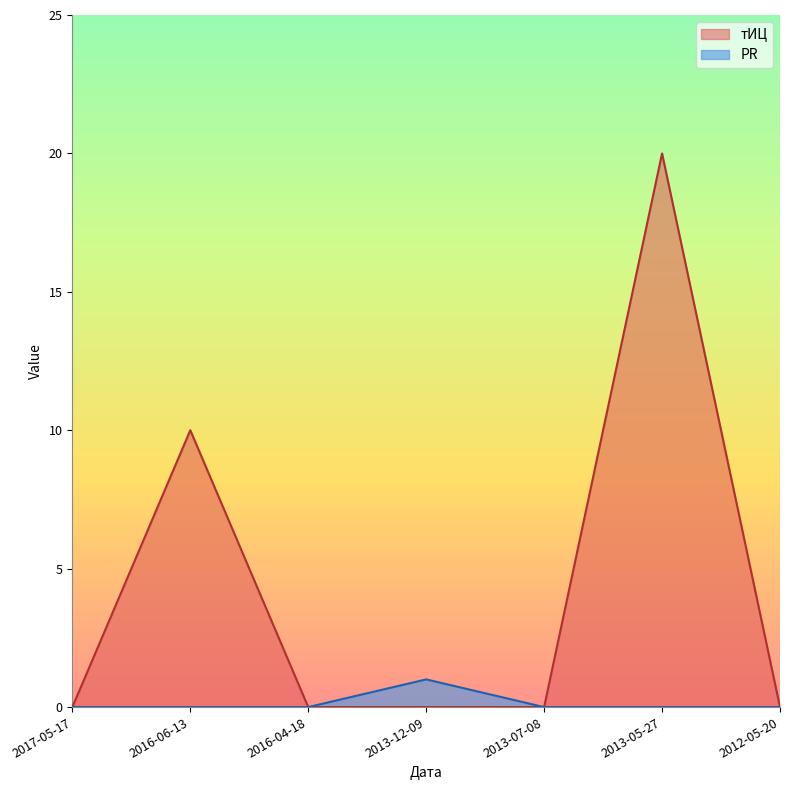

True or false: тИЦ and PR intersect in this chart.

False